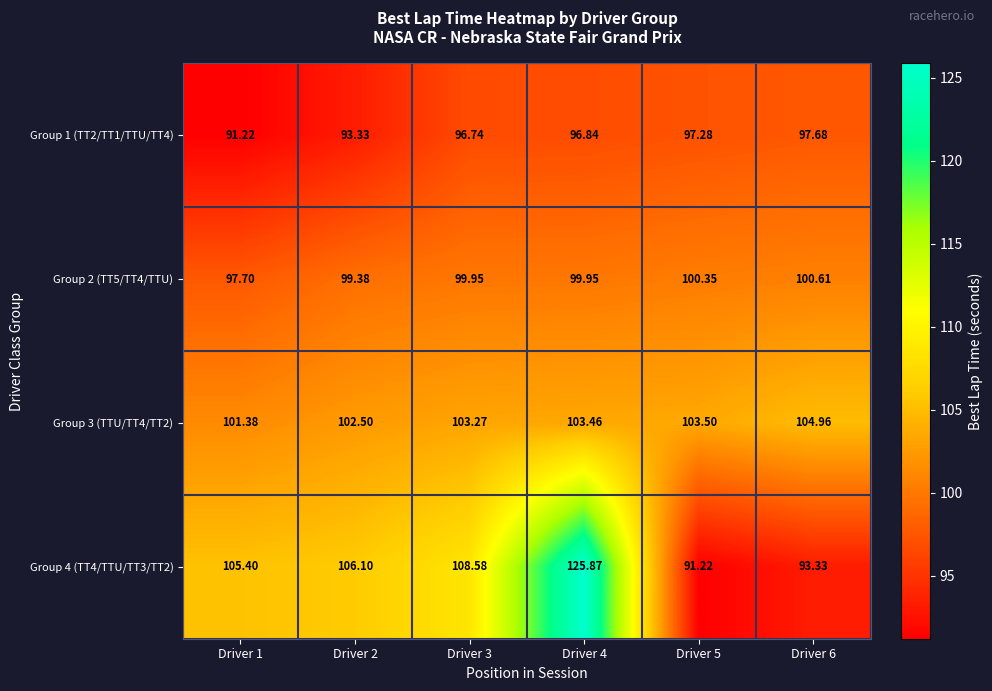

Rank the series at Driver 4 from lowest to highest value.

Group 1 (TT2/TT1/TTU/TT4), Group 2 (TT5/TT4/TTU), Group 3 (TTU/TT4/TT2), Group 4 (TT4/TTU/TT3/TT2)